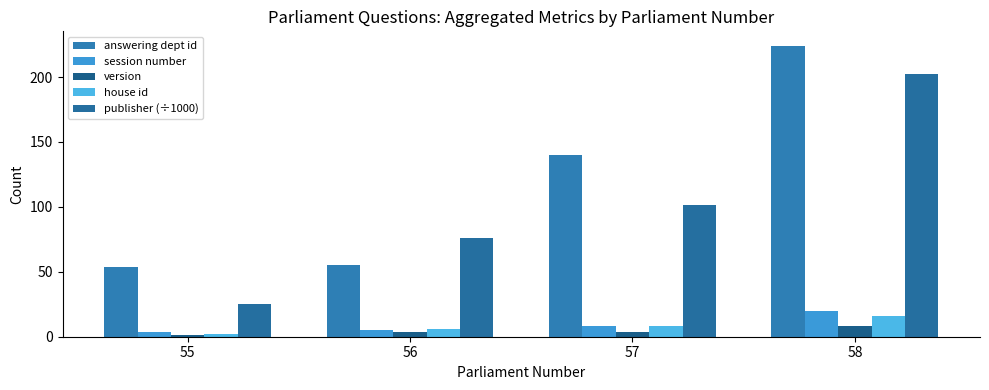

What is the minimum value shown in the chart?

1.0